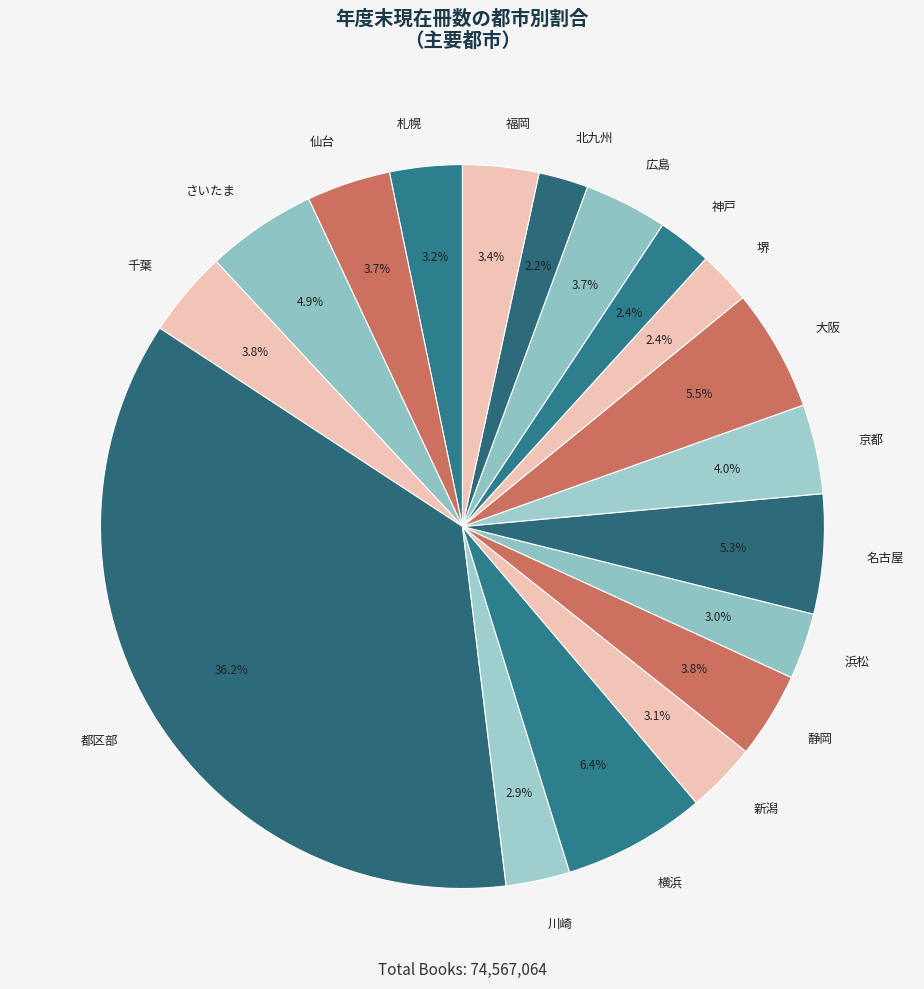

Between 横浜 and 川崎, which is larger?

横浜